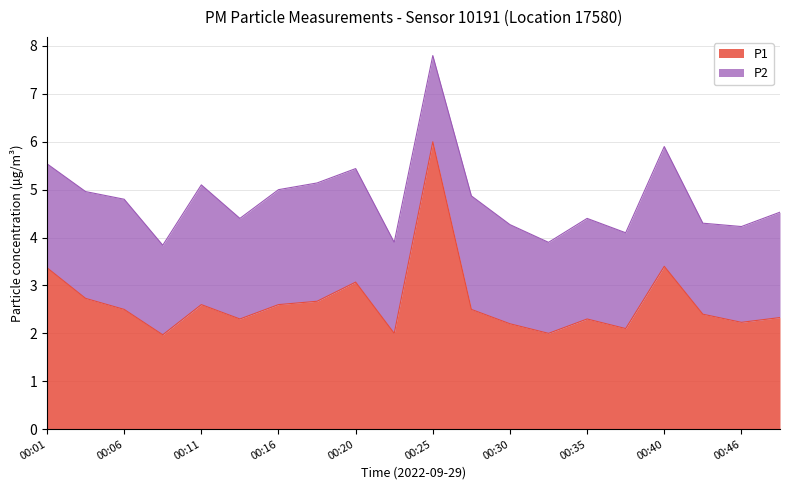

Reading right to left, extract all data points from this chart.

00:48=2.3	00:46=2.2	00:43=2.4	00:40=3.4	00:38=2.1	00:35=2.3	00:33=2.0	00:30=2.2	00:28=2.5	00:25=6.0	00:23=2.0	00:20=3.1	00:18=2.7	00:16=2.6	00:13=2.3	00:11=2.6	00:08=2.0	00:06=2.5	00:03=2.7	00:01=3.4